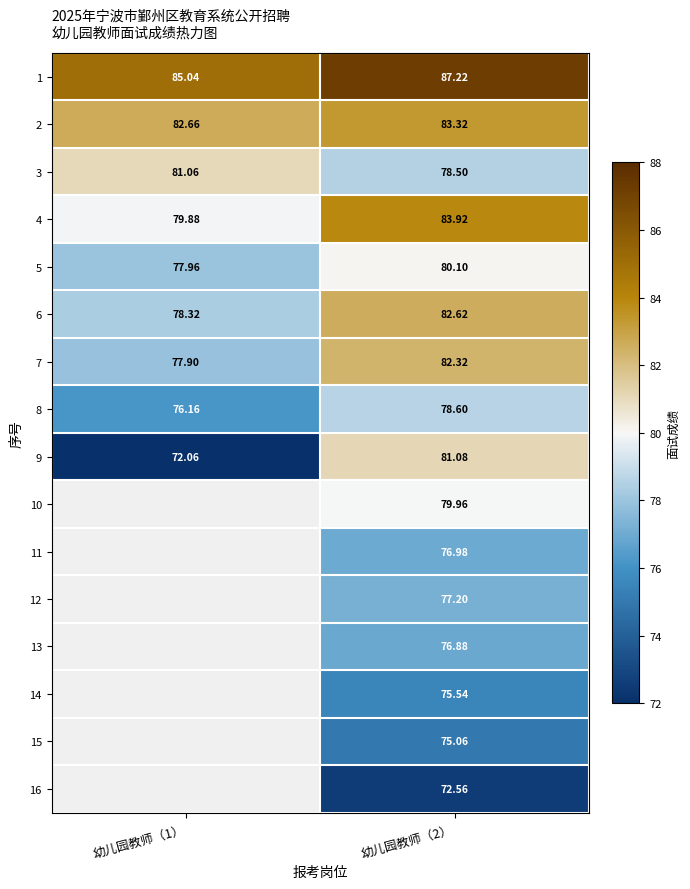

Which label corresponds to the smallest value in the chart?

幼儿园教师（1）